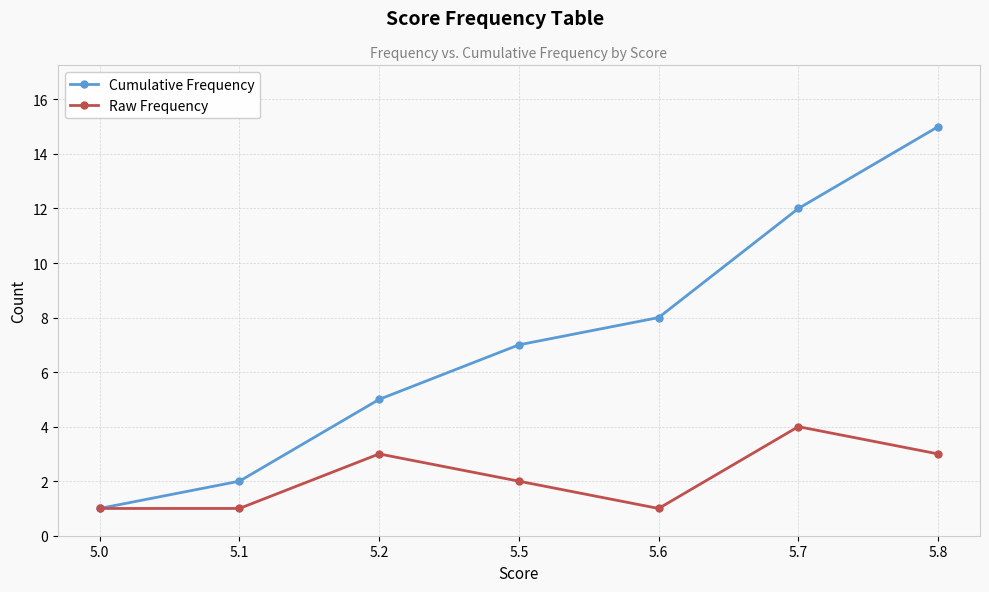

Rank the series by their average value, from lowest to highest.

Raw Frequency, Cumulative Frequency